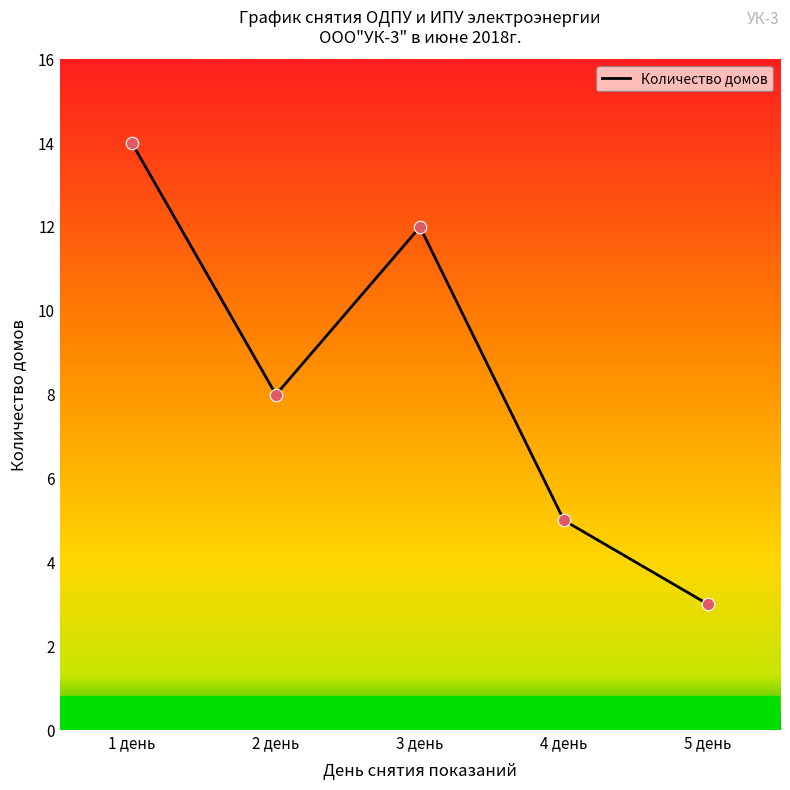

What is the change in value from 2 день to 3 день?

+4